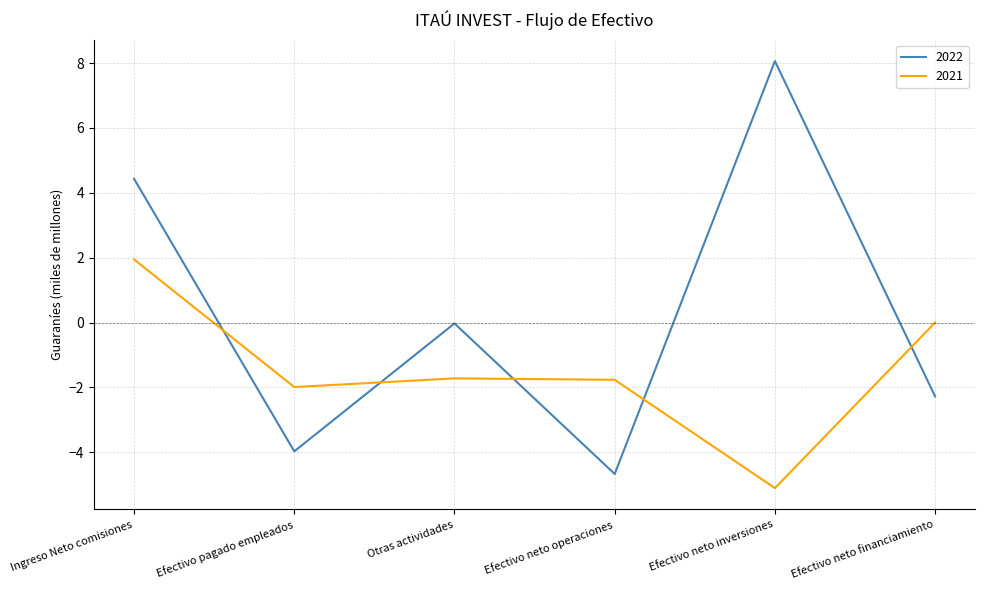

What is the average value of the 2022 series?

0.3